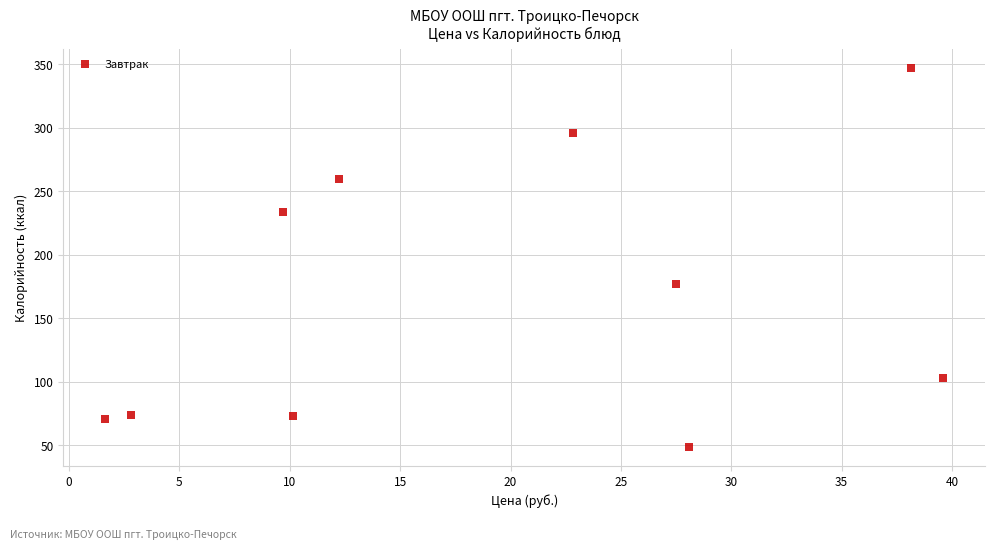

What is the average Y value?

168